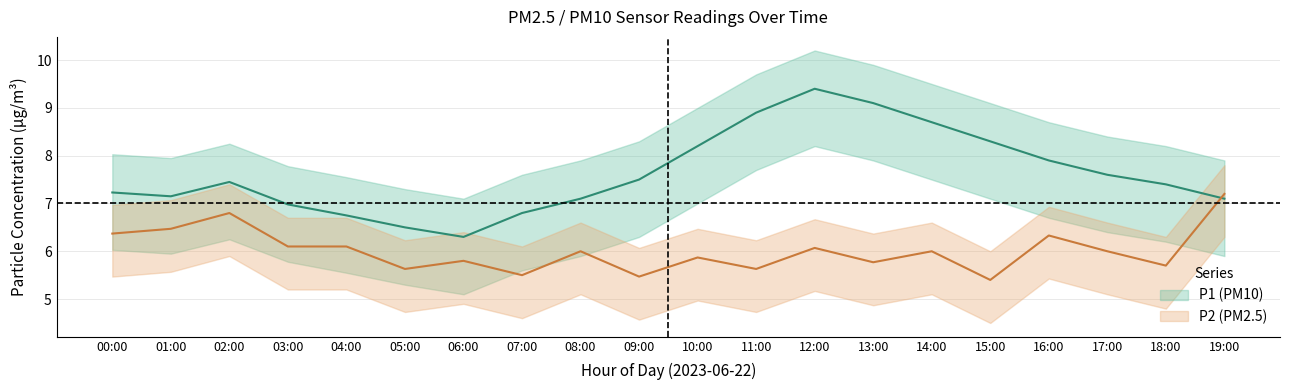

How many data points in P1 are less than 7?

5